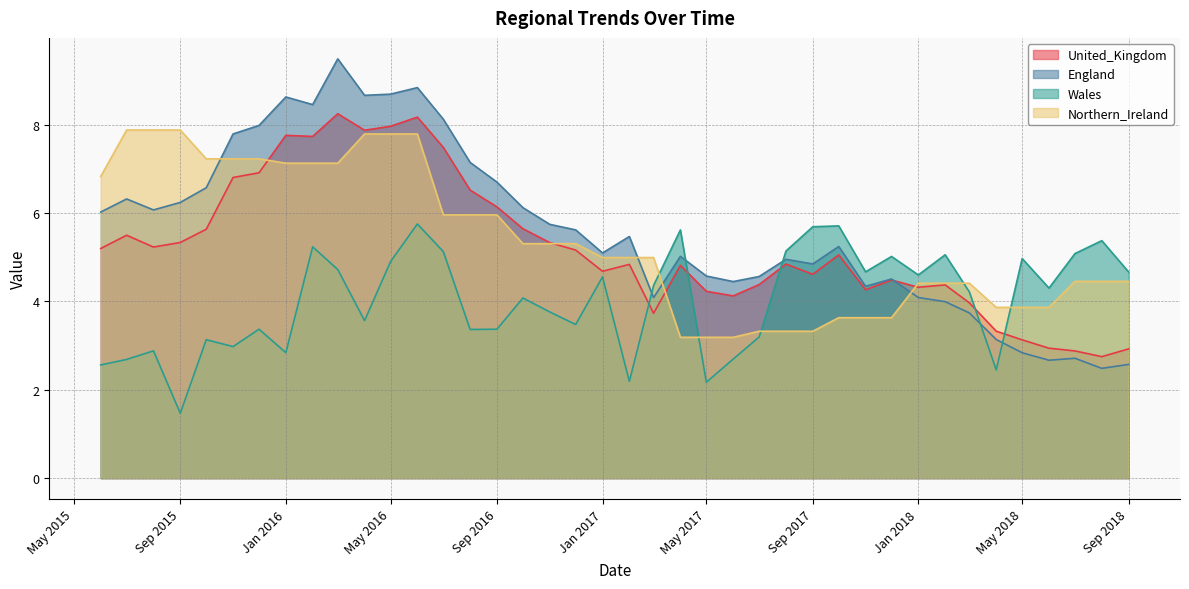

The United_Kingdom series shows 1.4 at Sep 2017. True or false?

False